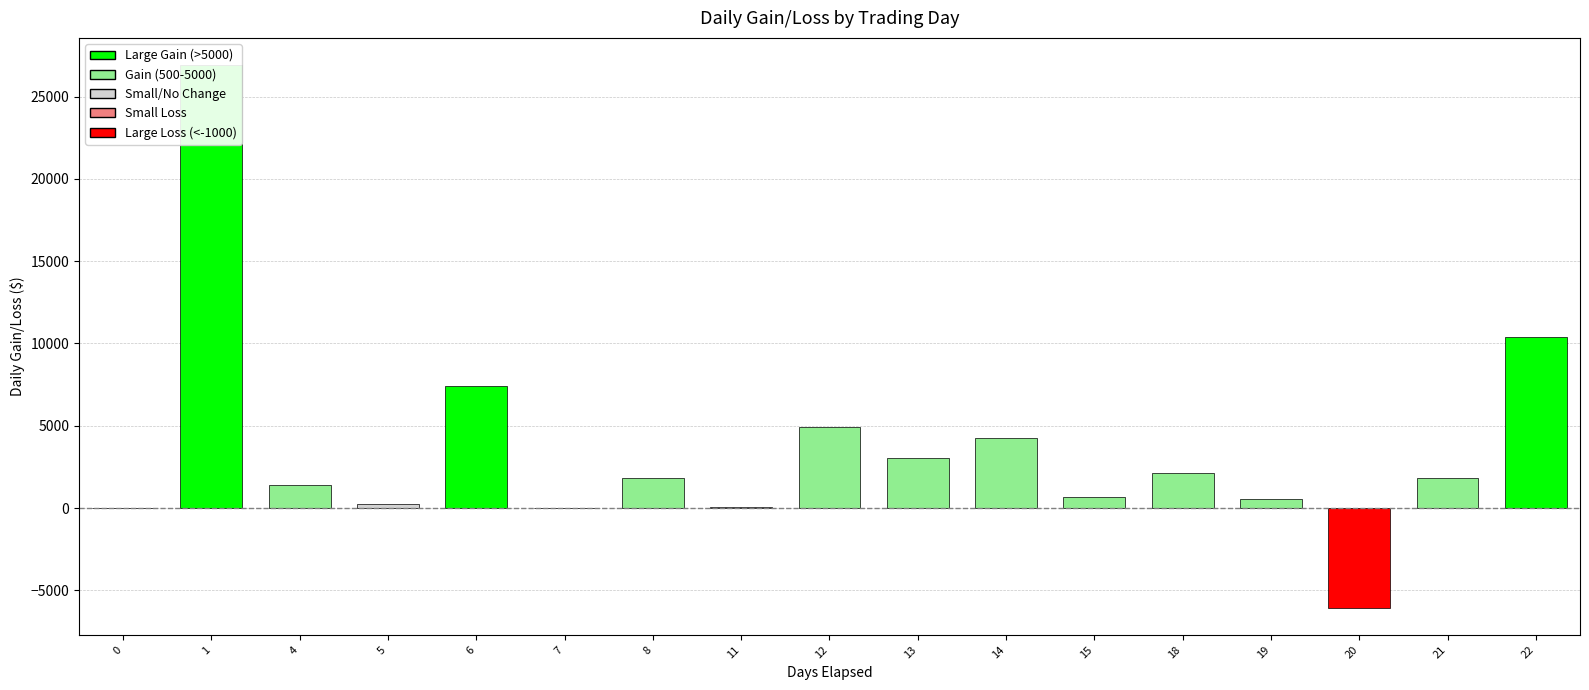

Approximately how many times larger is the value at 8 compared to 13?

0.6